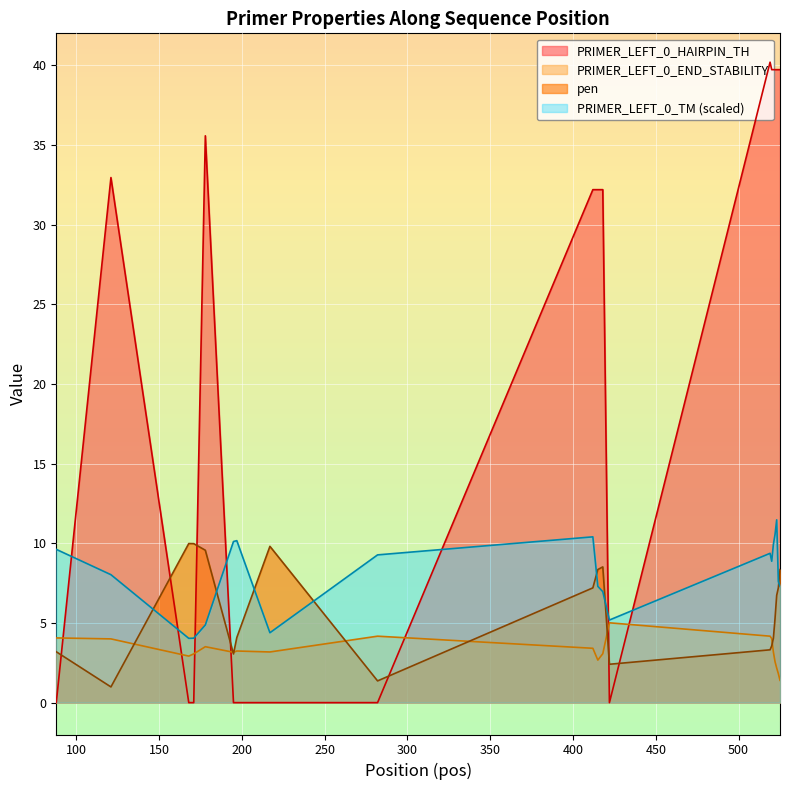

True or false: PRIMER_LEFT_0_HAIRPIN_TH and PRIMER_LEFT_0_TM intersect in this chart.

True